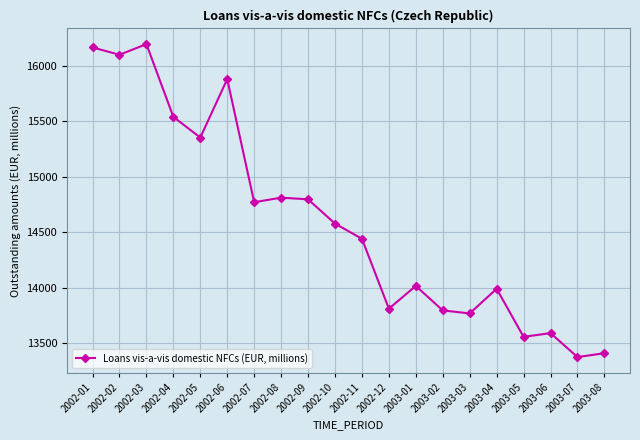

What is the label of the 15th point from the right?

2002-06